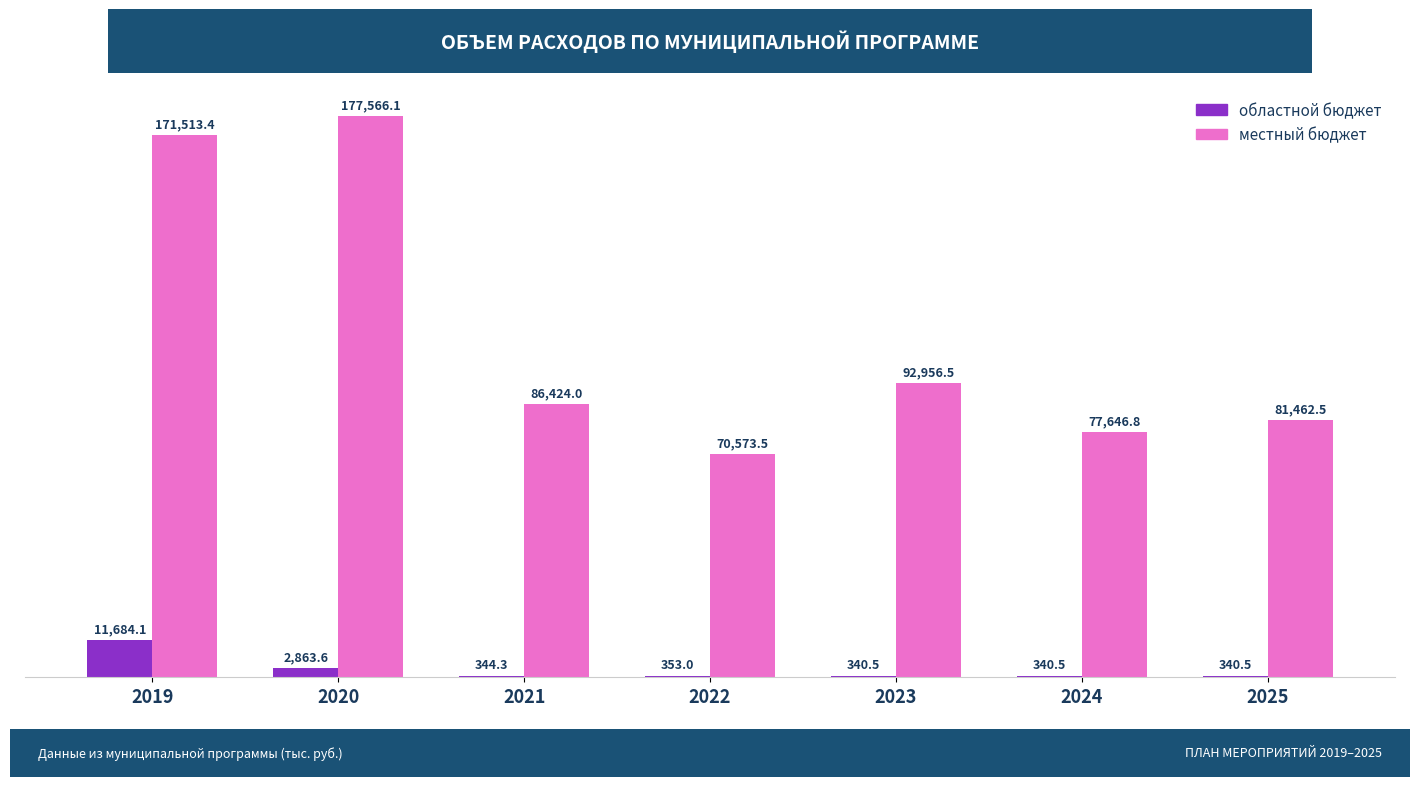

What is the total value across all series at 2022?

70926.5